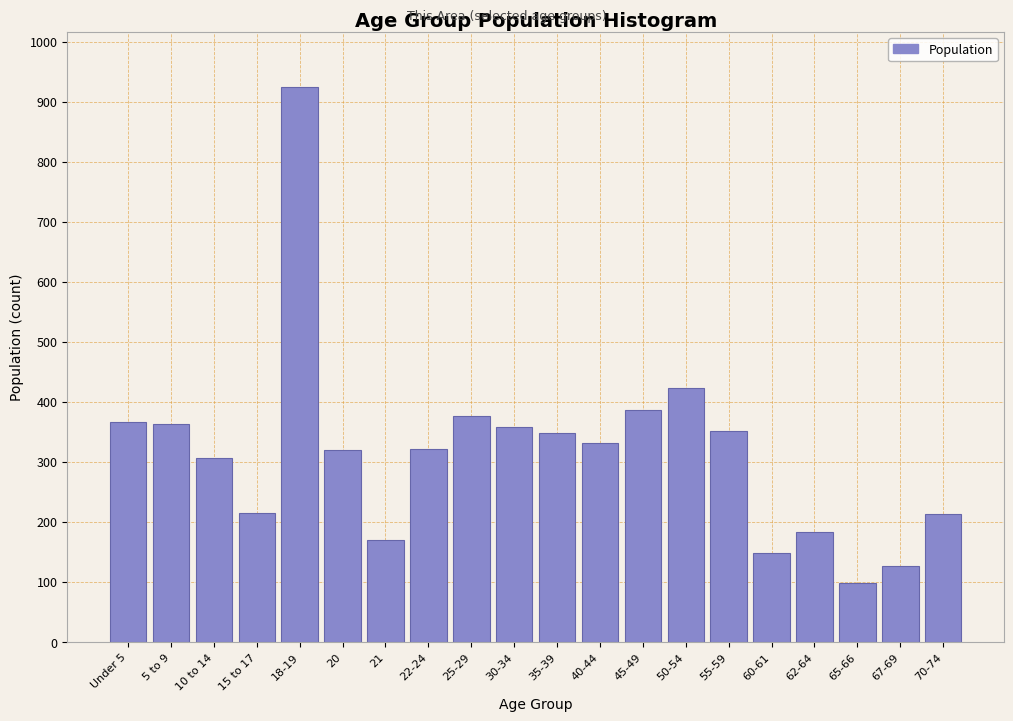

Approximately how many times larger is the value at 22-24 compared to Under 5?

0.9